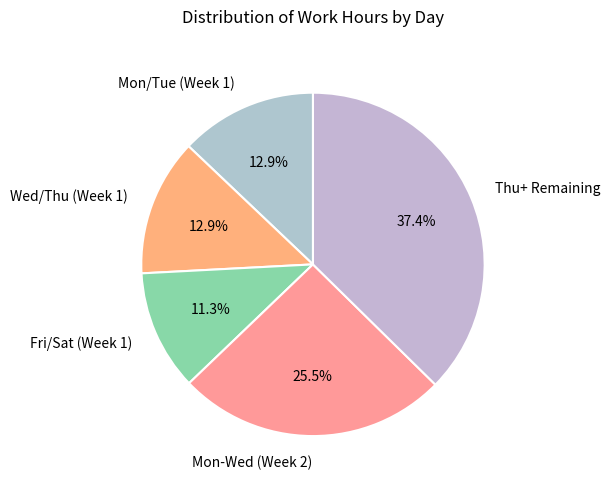

Which slice is the smallest?

Fri/Sat (Week 1)